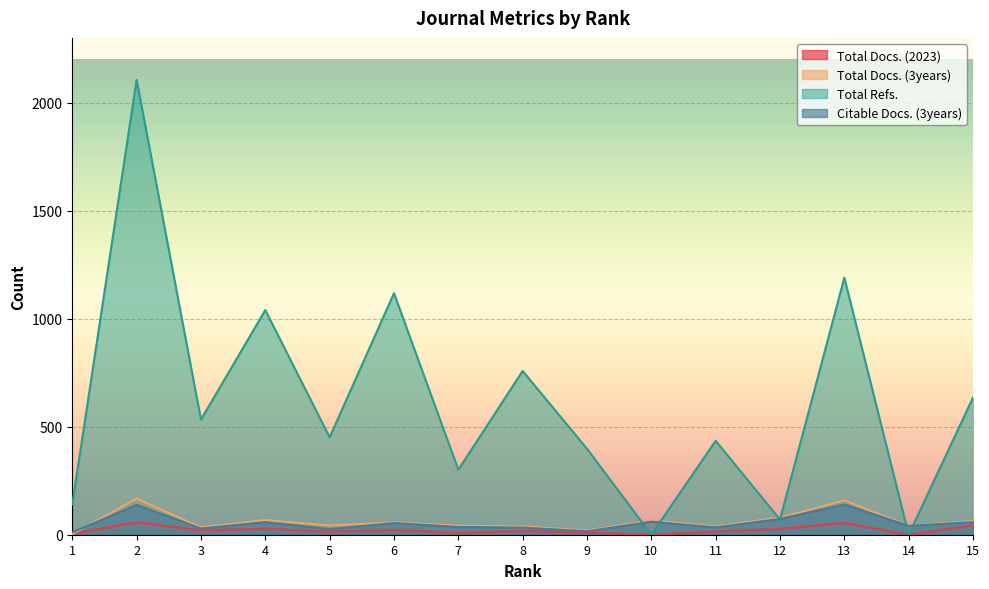

Which series has the largest total across all categories?

Total Refs.